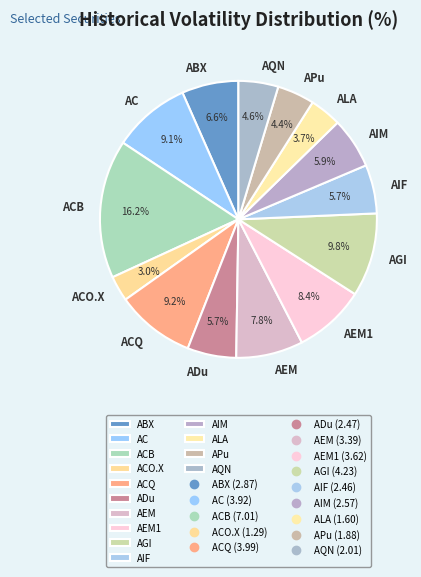

Which category has the smallest portion of the pie?

ACO.X